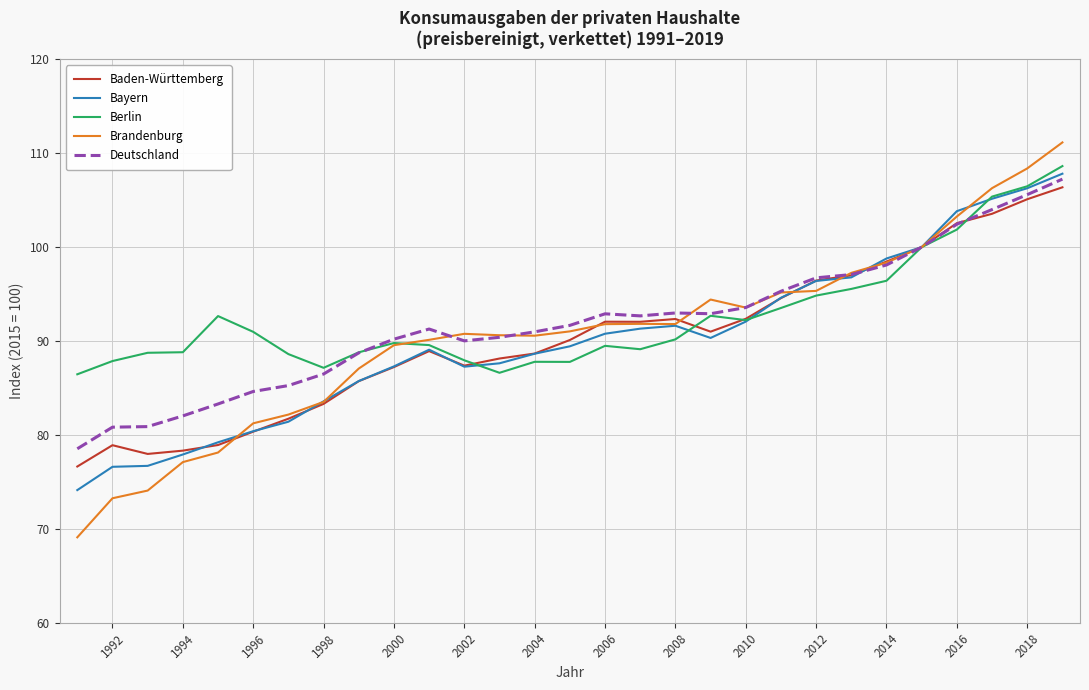

Rank the series by their maximum value, from lowest to highest.

Baden-Württemberg, Deutschland, Bayern, Berlin, Brandenburg